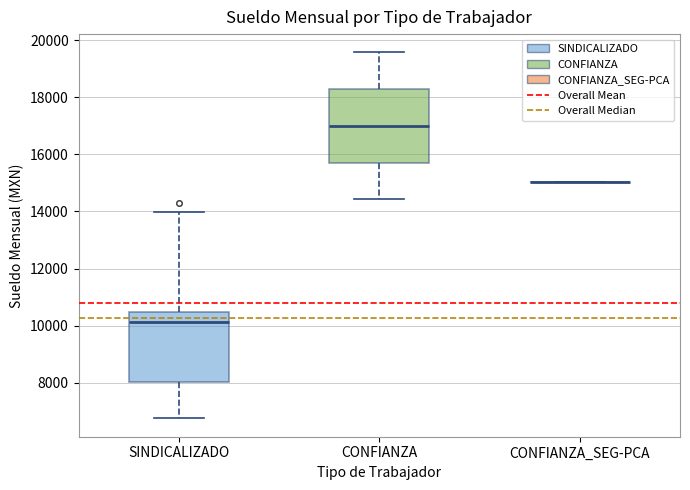

Reading left to right, read every box against the y-axis: the position of its median line, the range the box covers, and the ends of its whiskers. The values are not printed on the chart, so give them approximately, as read against the axis.

SINDICALIZADO: median 10200, box 8000 to 10400, whiskers 6800 to 14000
CONFIANZA: median 17000, box 15800 to 18200, whiskers 14400 to 19600
CONFIANZA_SEG-PCA: box collapsed to a line at 15000, whiskers 15000 to 15000